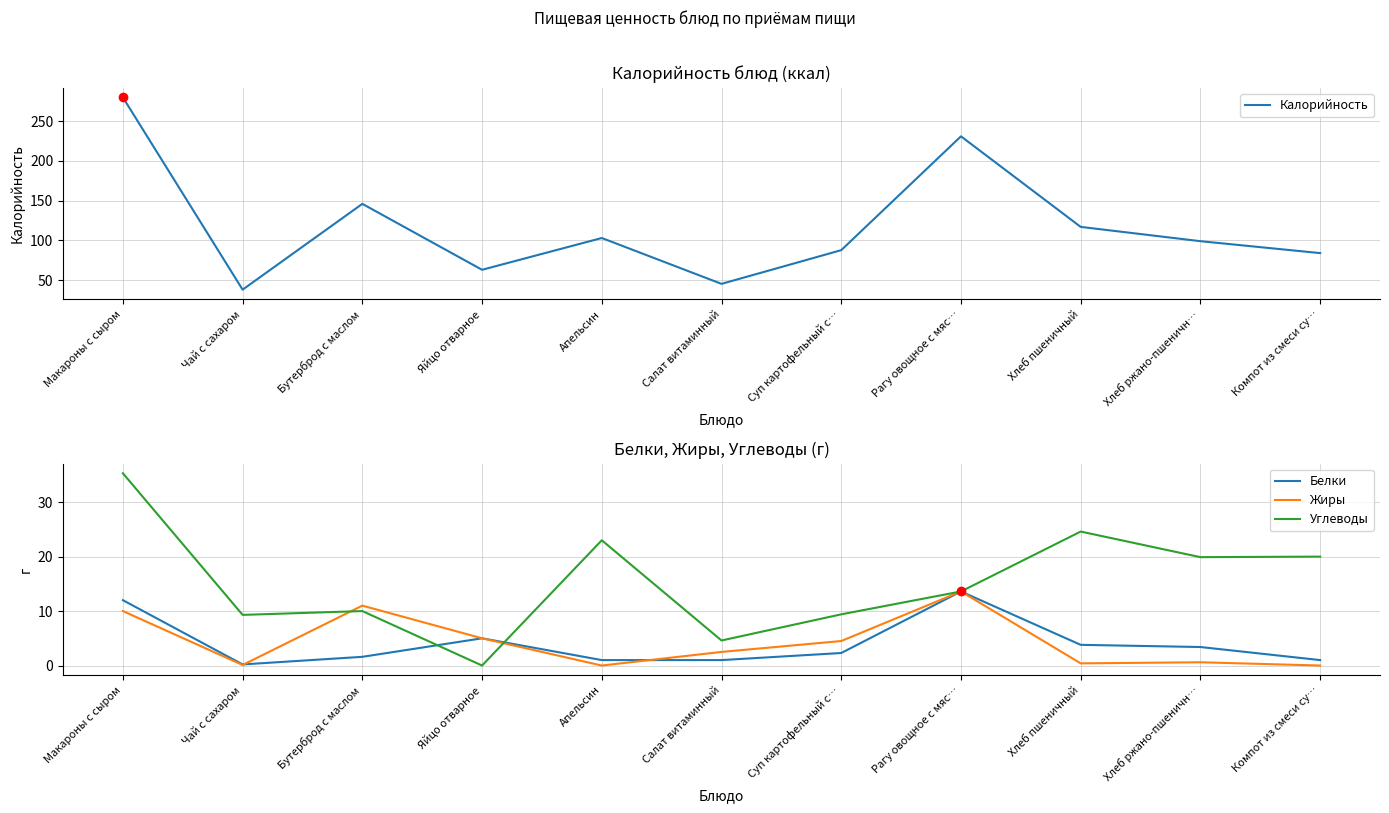

Where do Белки and Углеводы first cross each other?

Бутерброд с маслом and Яйцо отварное